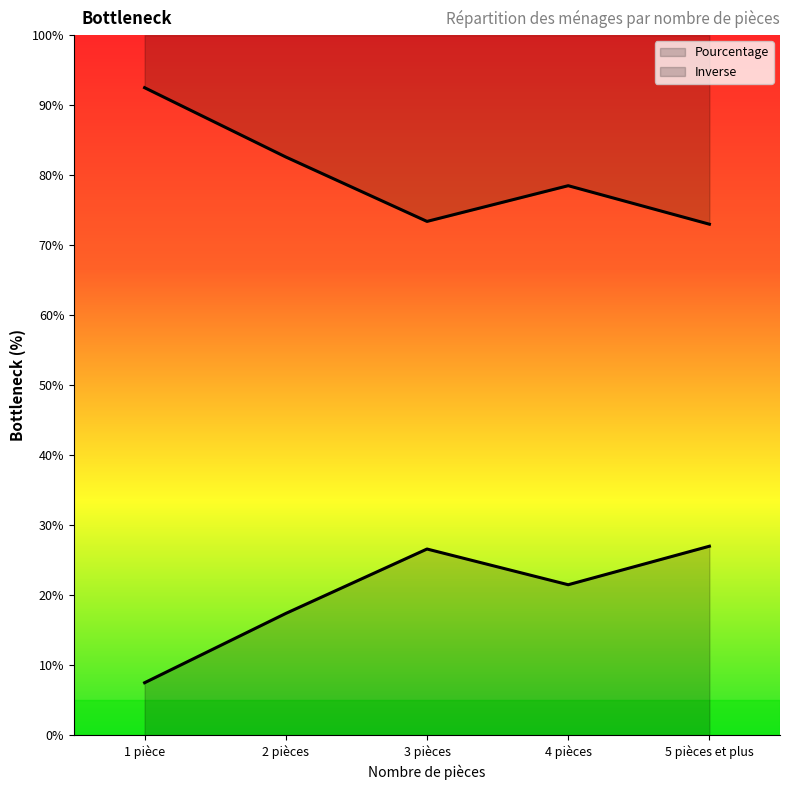

What is the average value?

20.0